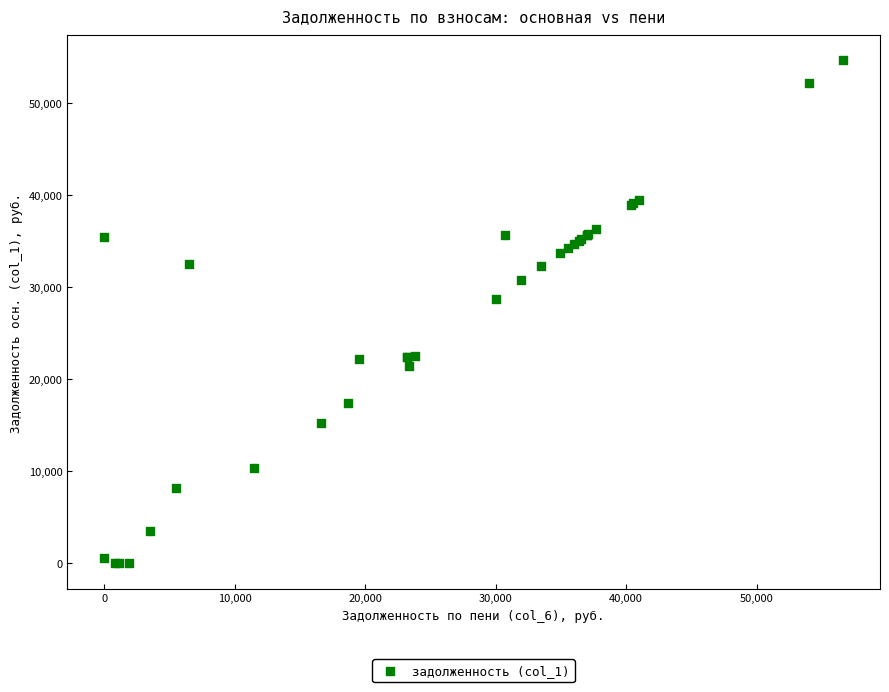

What Y value in the scatter plot is closest to 27337?

28801.9